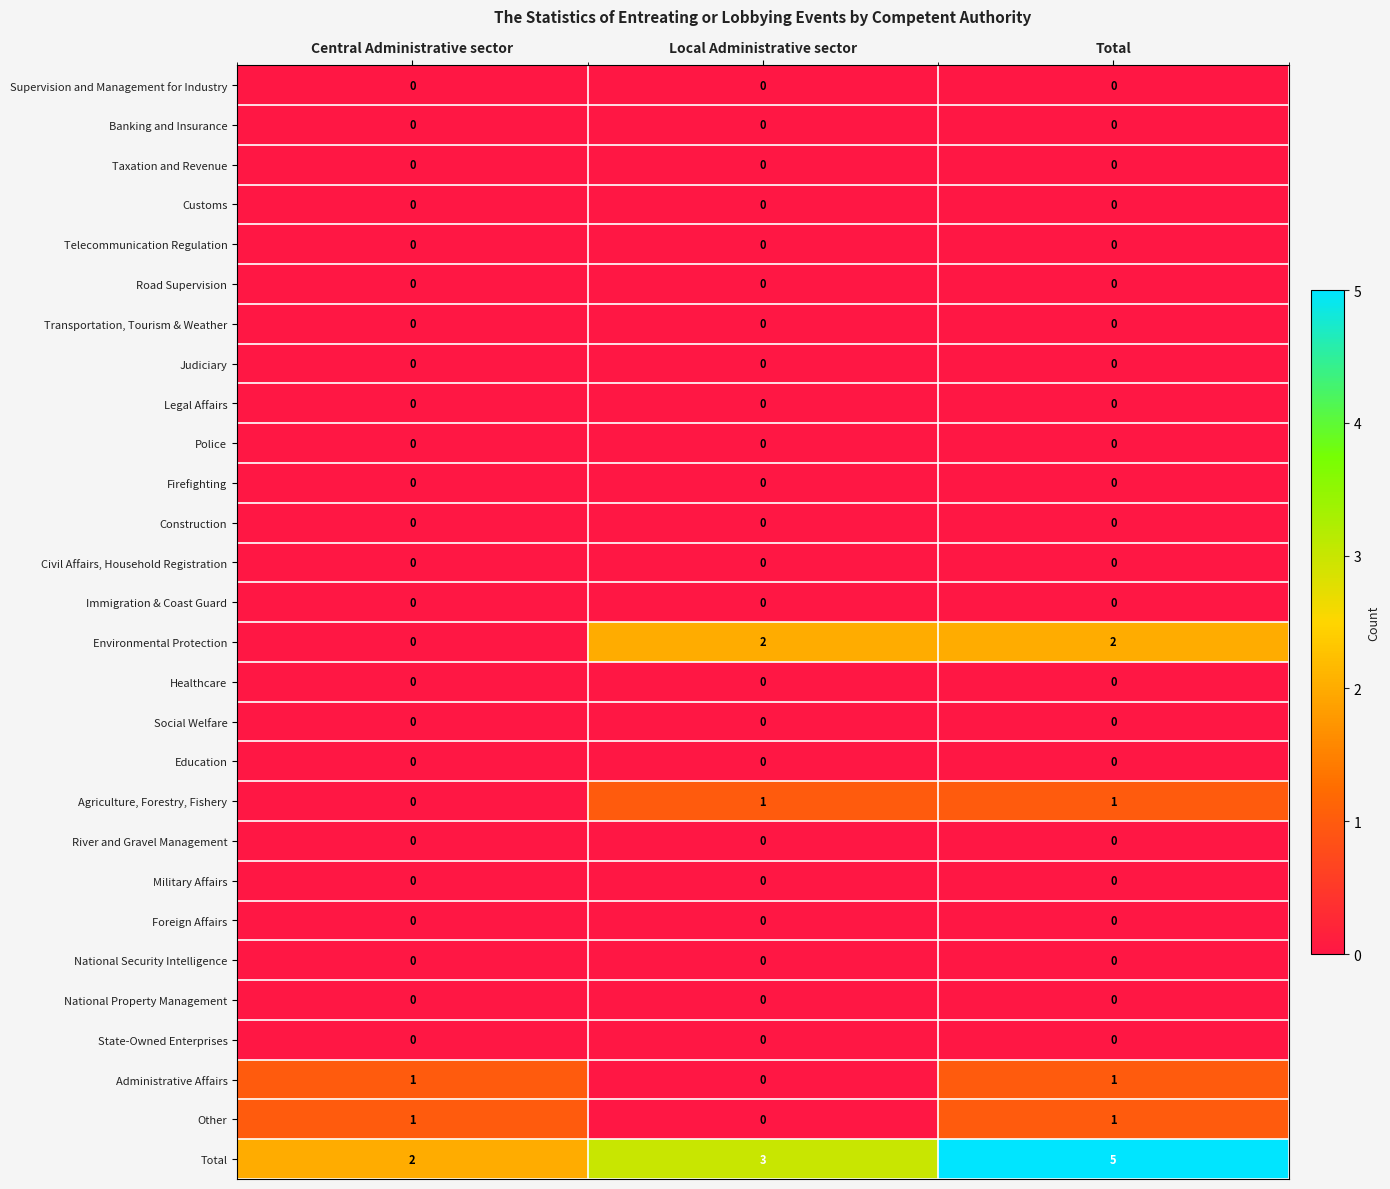

At which label does Agriculture, Forestry, Fishery reach its minimum?

Central Administrative sector